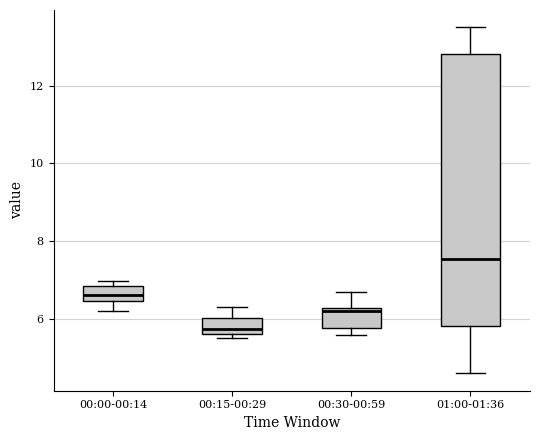

Which box's median line is the highest?

01:00-01:36